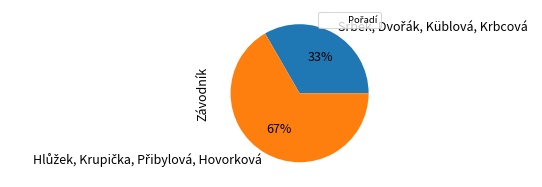

Is there any slice that represents more than half of the pie?

Yes